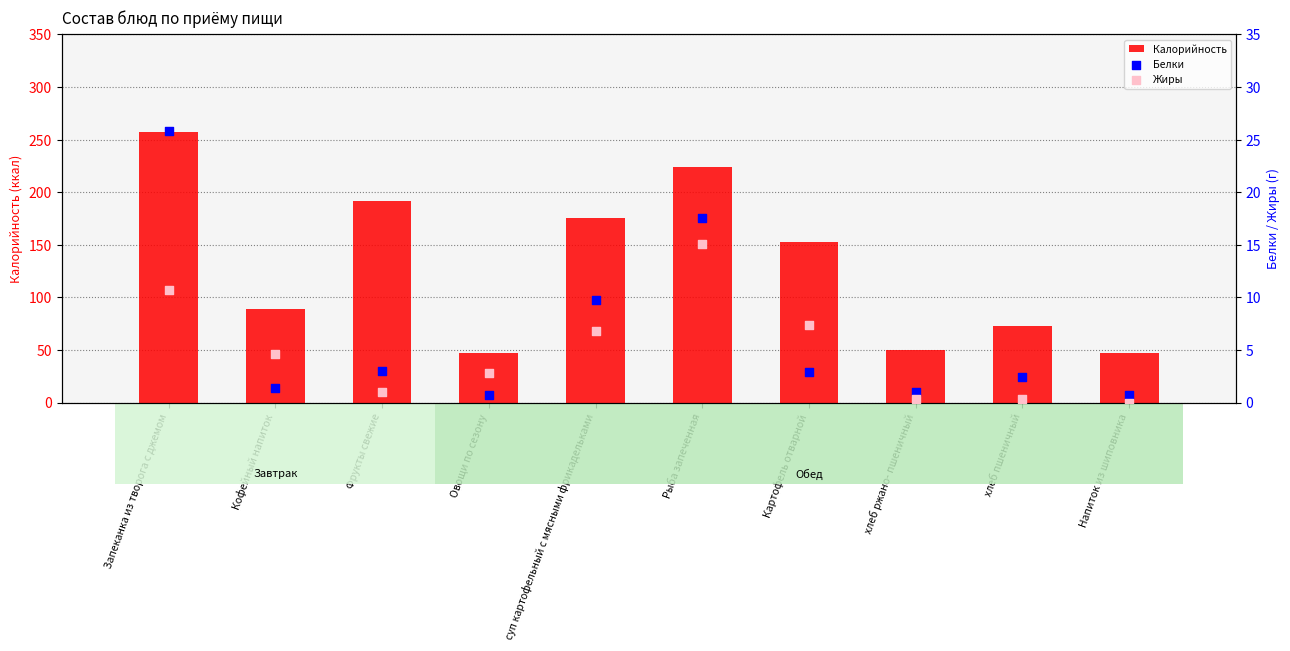

What are all the series names shown in the legend?

Калорийность, Белки, Жиры